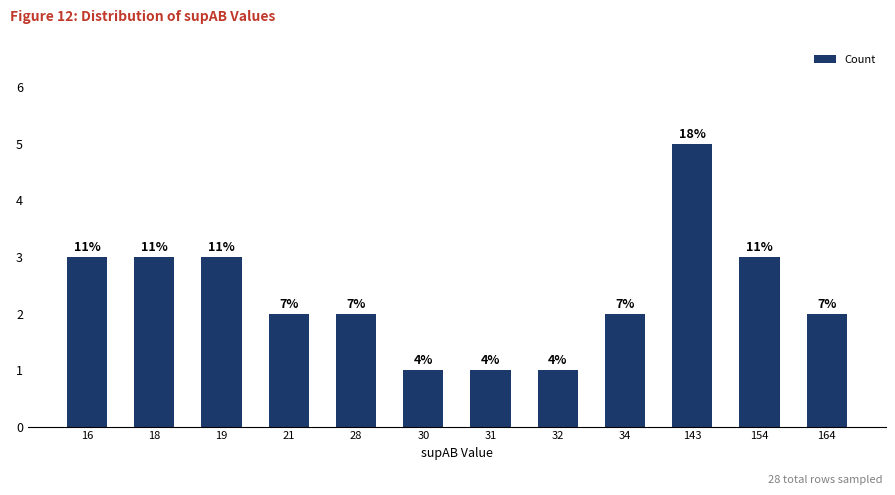

Does the chart contain any negative values?

No